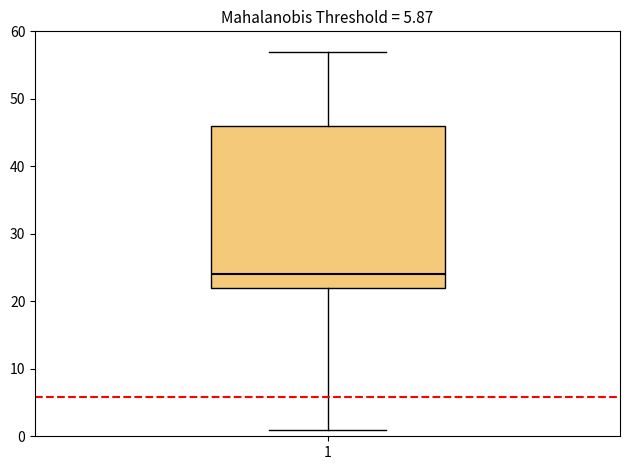

Transcribe this box plot: give where the median line is, the range the box spans, and where the two whiskers end, as read against the y-axis. The values are not printed on the chart, so give them approximately, as read against the axis.

median 24, box 22 to 46, whiskers 1 to 57